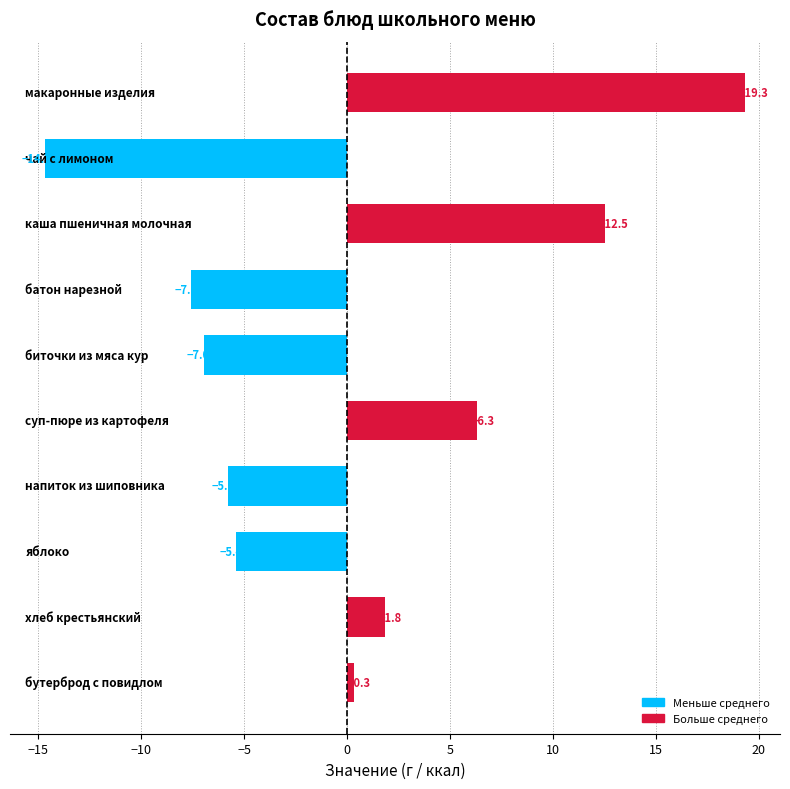

What is the minimum value shown in the chart?

-14.7